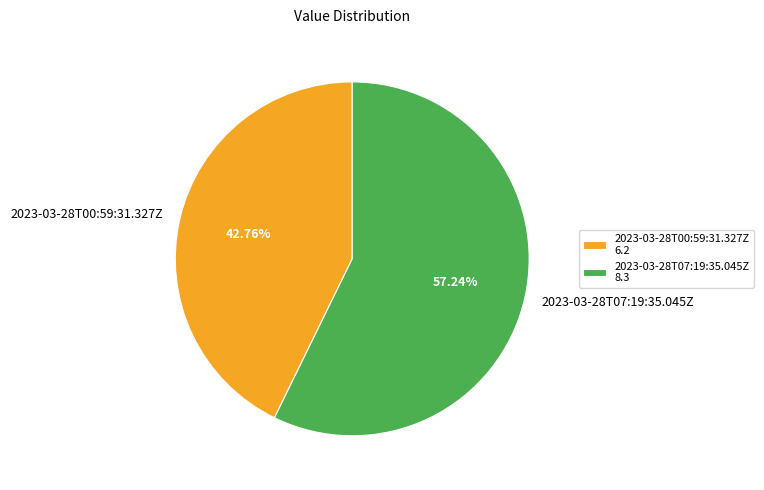

Is there a majority slice in this chart?

Yes